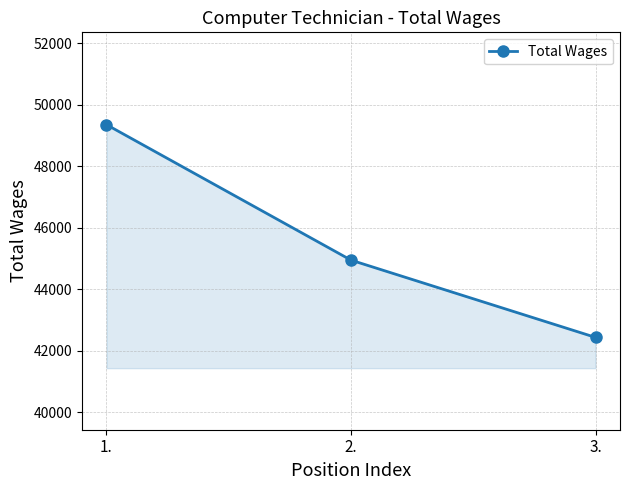

Read the value at 1., to the nearest 100.

49400